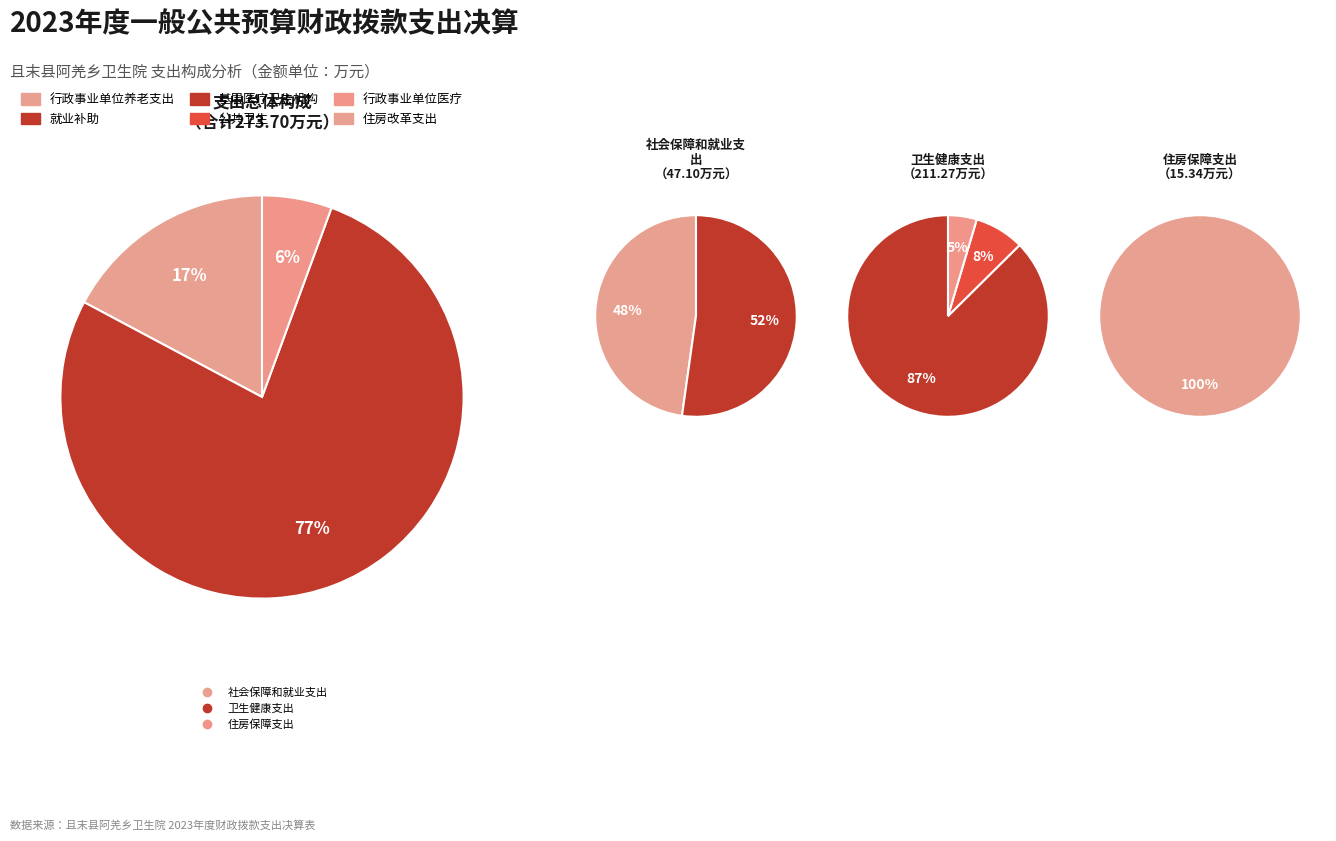

The 卫生健康支出 slice represents 71% of the pie. True or false?

False